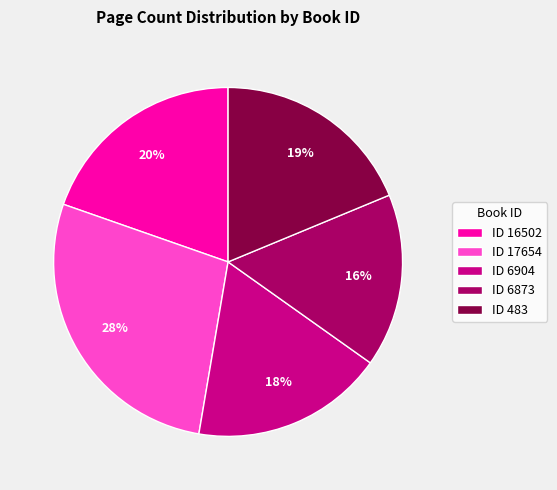

True or false: ID 6873 accounts for 16% of the total.

True